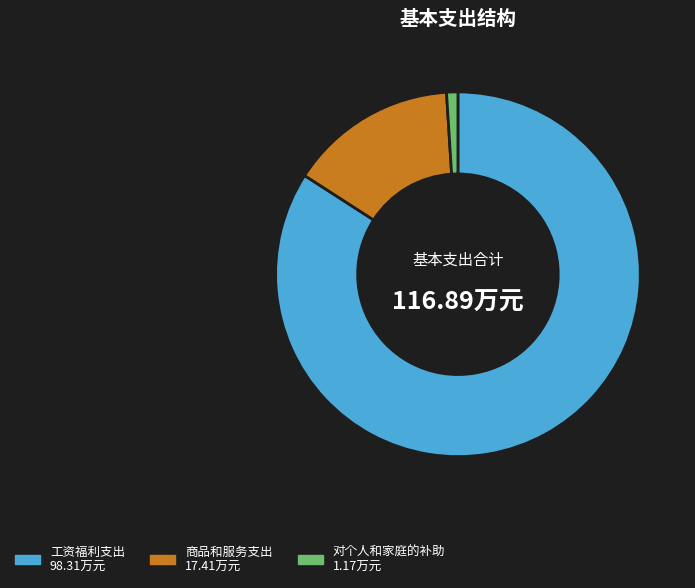

Rank the categories by value from lowest to highest.

对个人和家庭的补助, 商品和服务支出, 工资福利支出